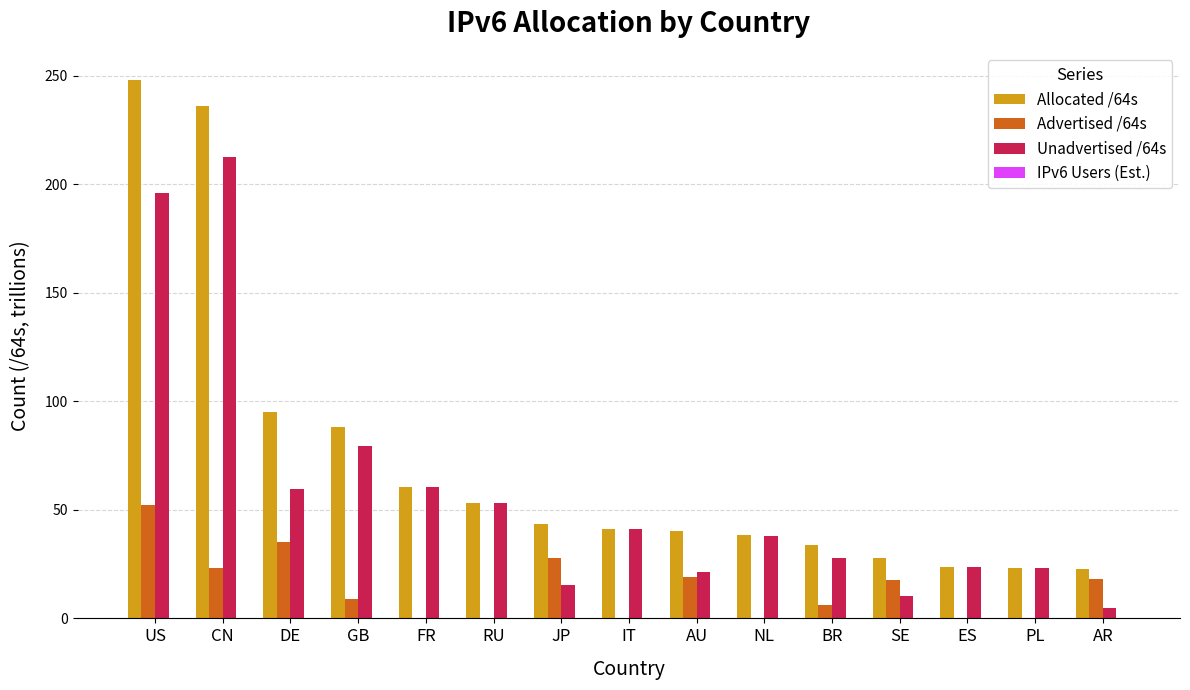

Which series has the widest spread of values?

Allocated /64s